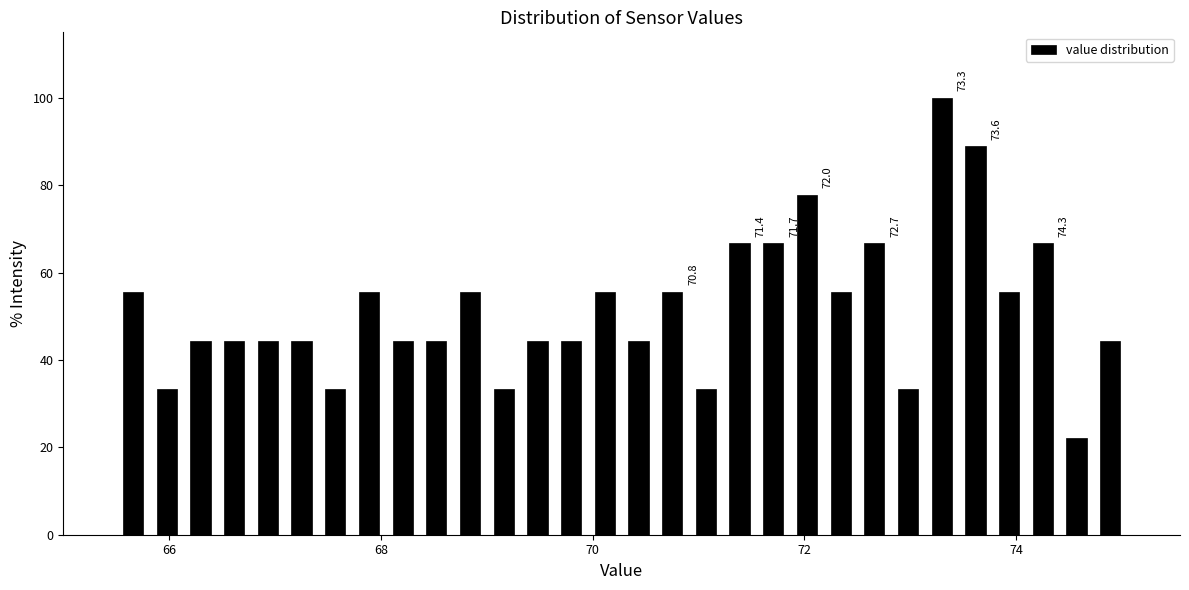

Around what value on the x-axis is the tallest bar? Give the approximate position of its centre, as read against the axis.

73.2